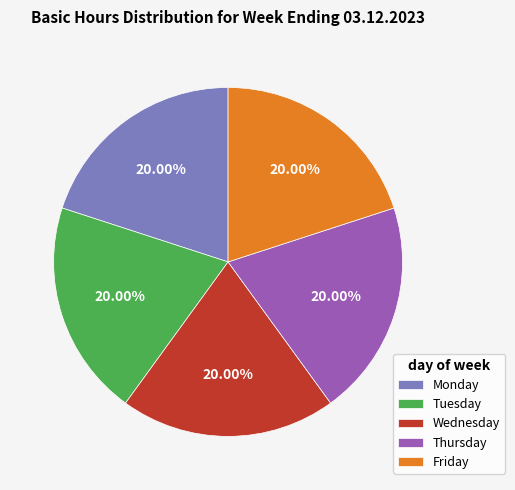

Count the number of slices in the pie.

5